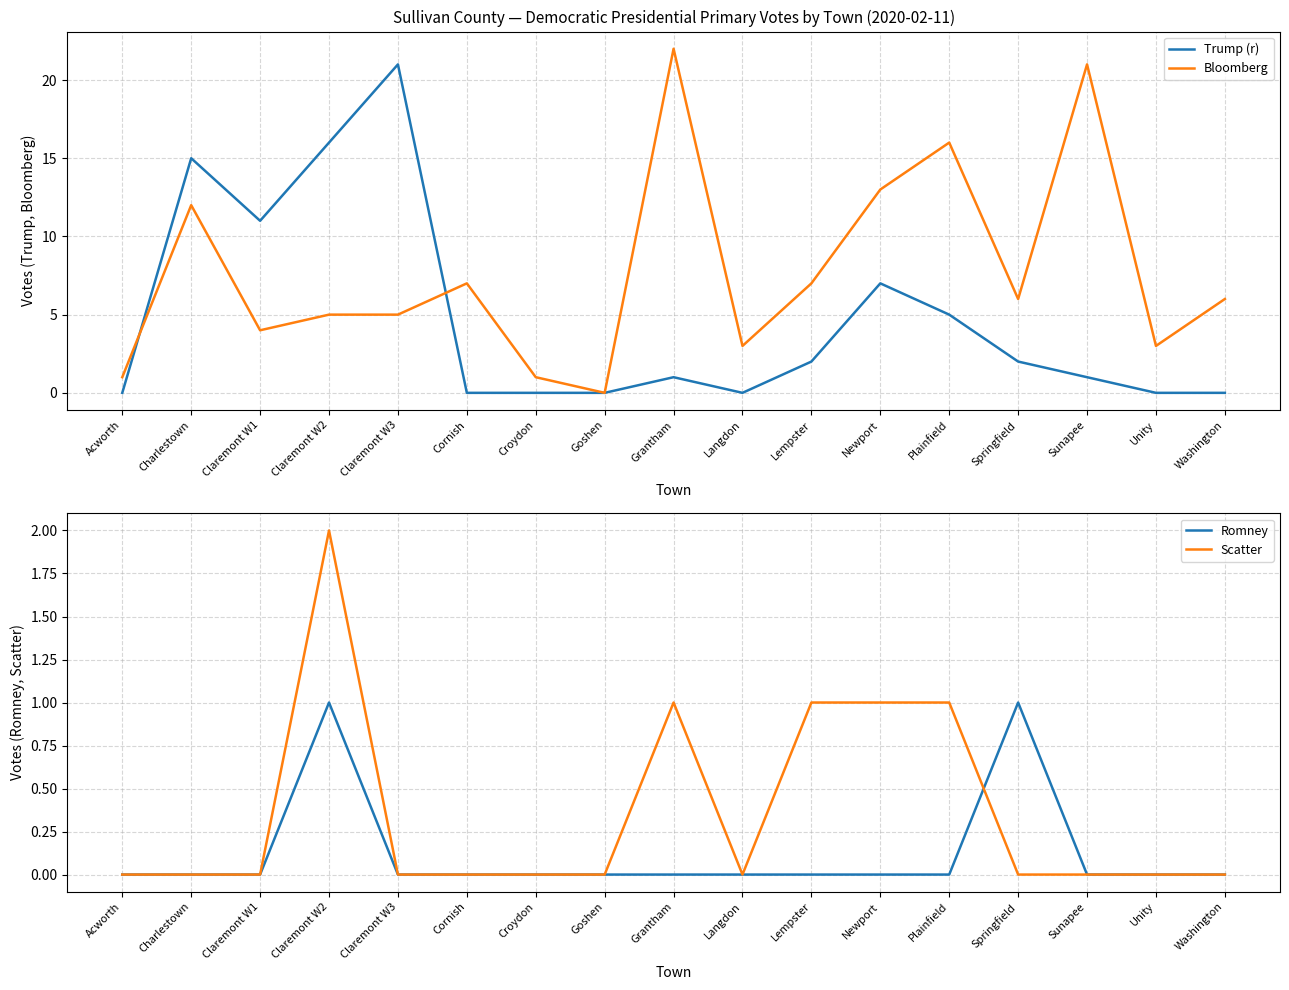

How many positive values does the Bloomberg series have?

16